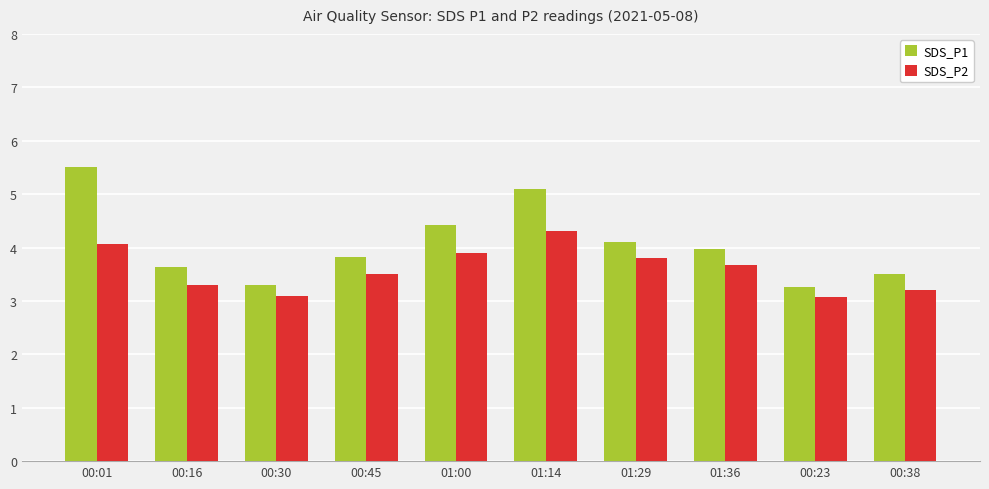

What is the total value across all series at 00:01?

9.6